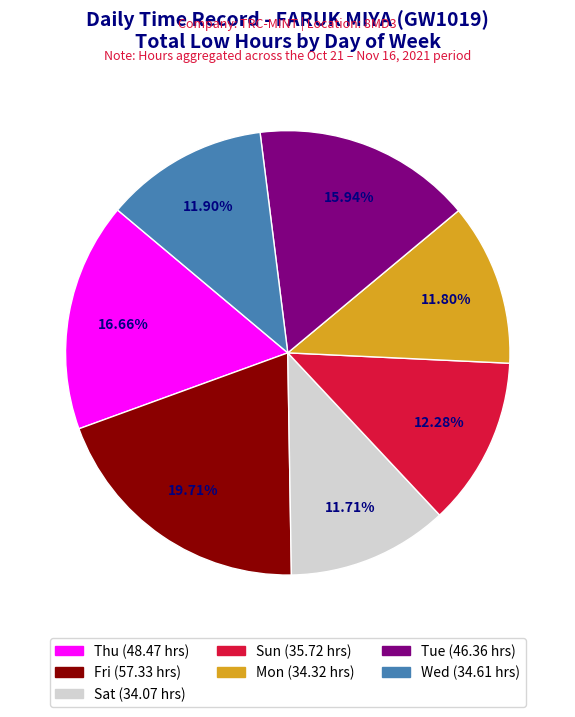

To the nearest percent, what is the average slice percentage?

14%